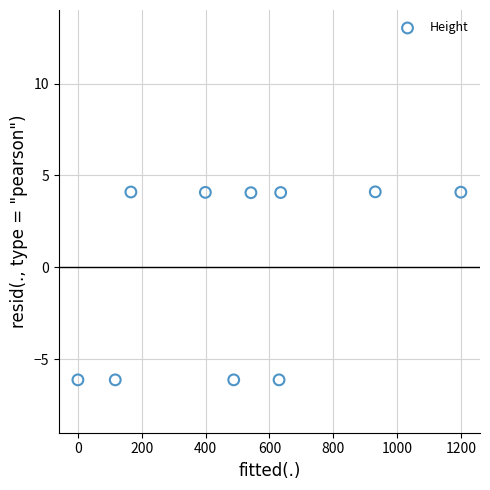

What is the range of X values (max minus min)?

1200.0